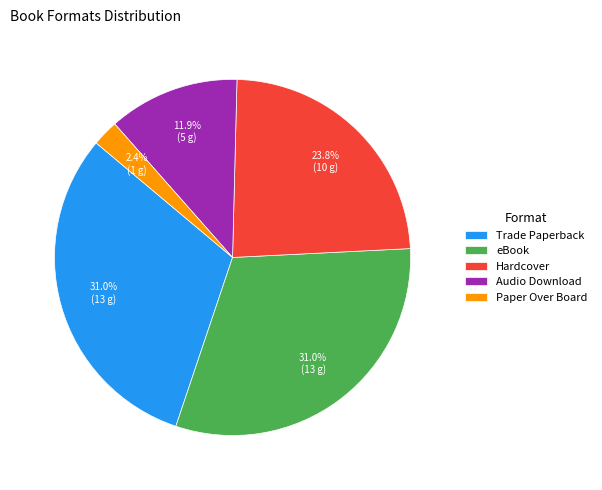

Does Hardcover represent more than half of the total?

No